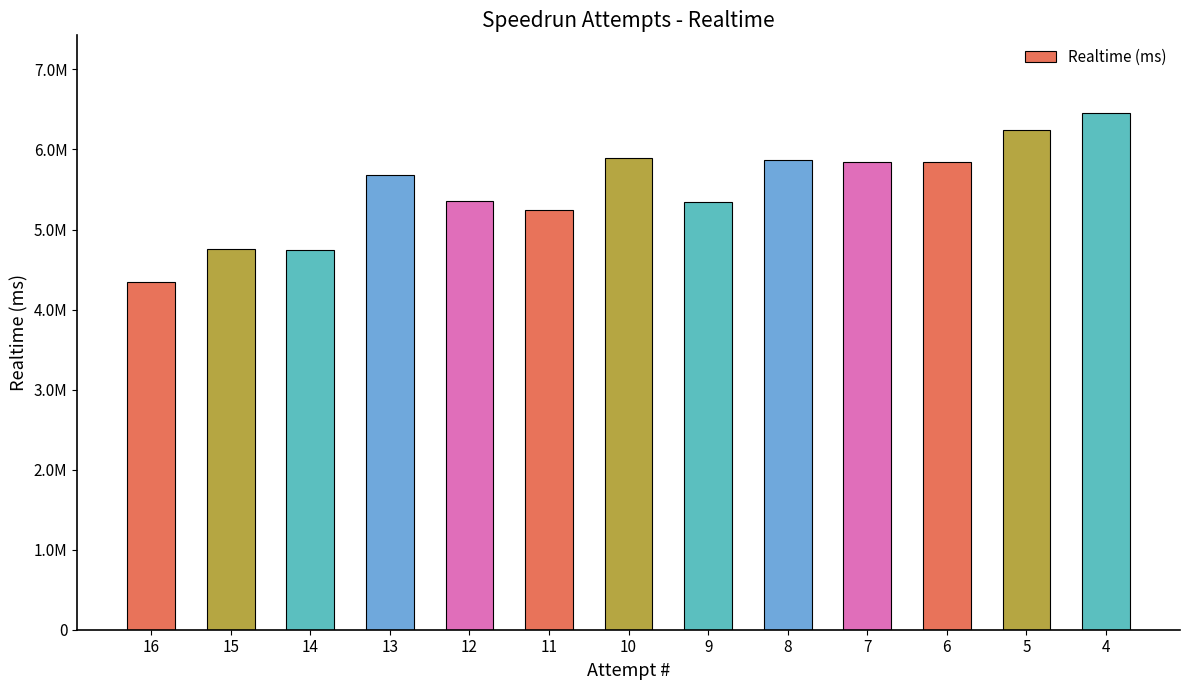

The chart shows a value of 2014889 at 14. True or false?

False